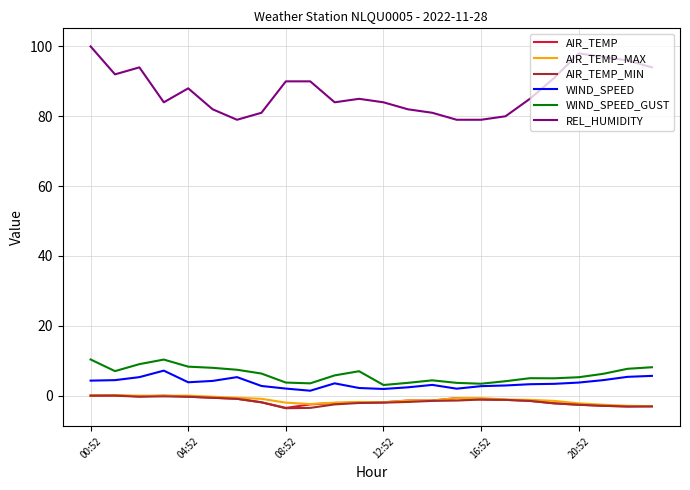

What is the greatest value displayed?

100.0